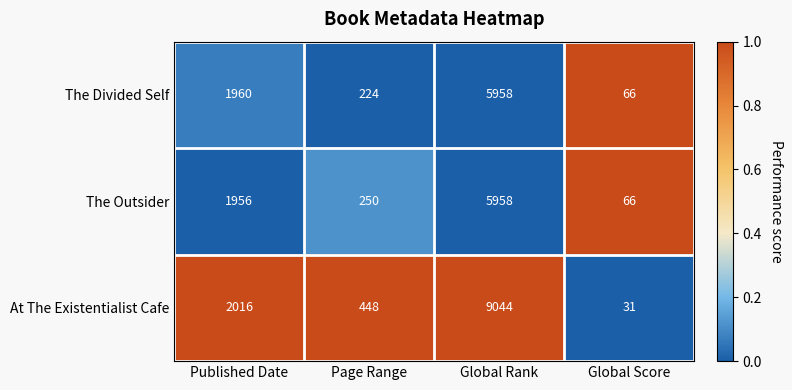

What is the difference between the highest and lowest values at Global Rank?

3086